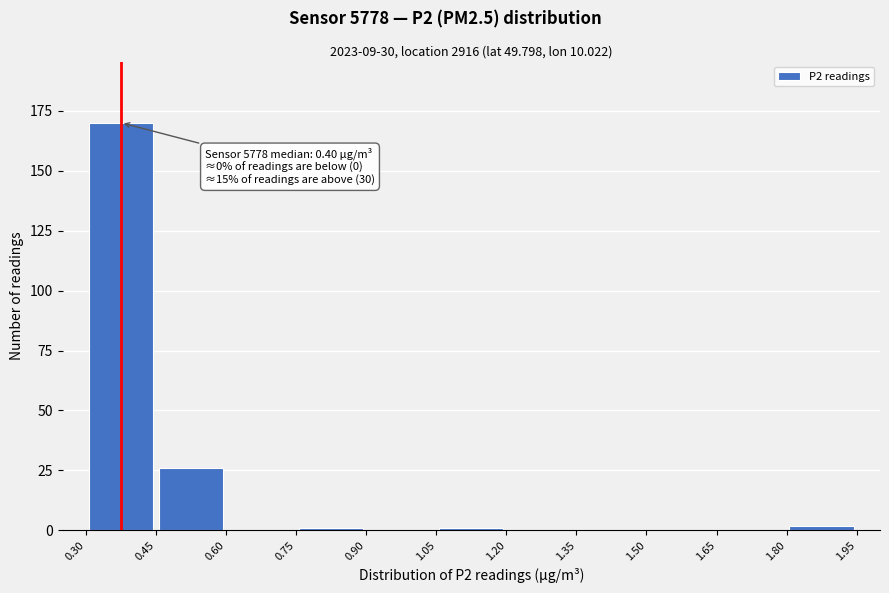

Over which range of the x-axis is the bar tallest?

0.30 to 0.45